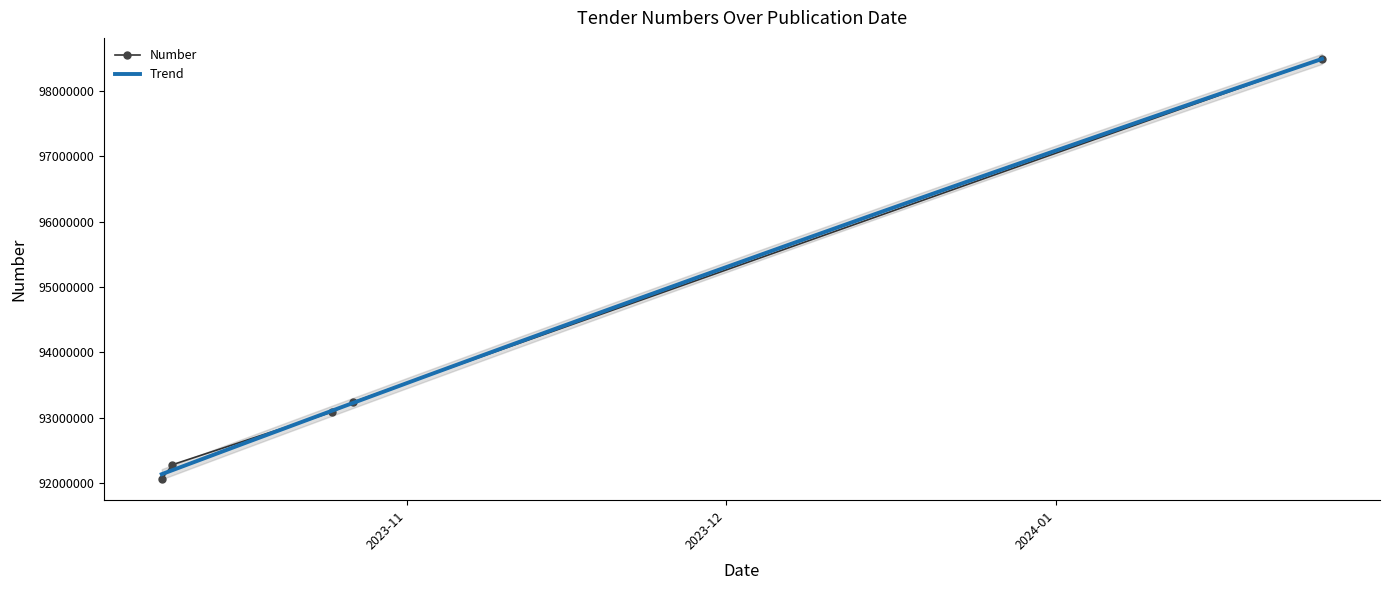

What is the greatest value displayed?

98486607